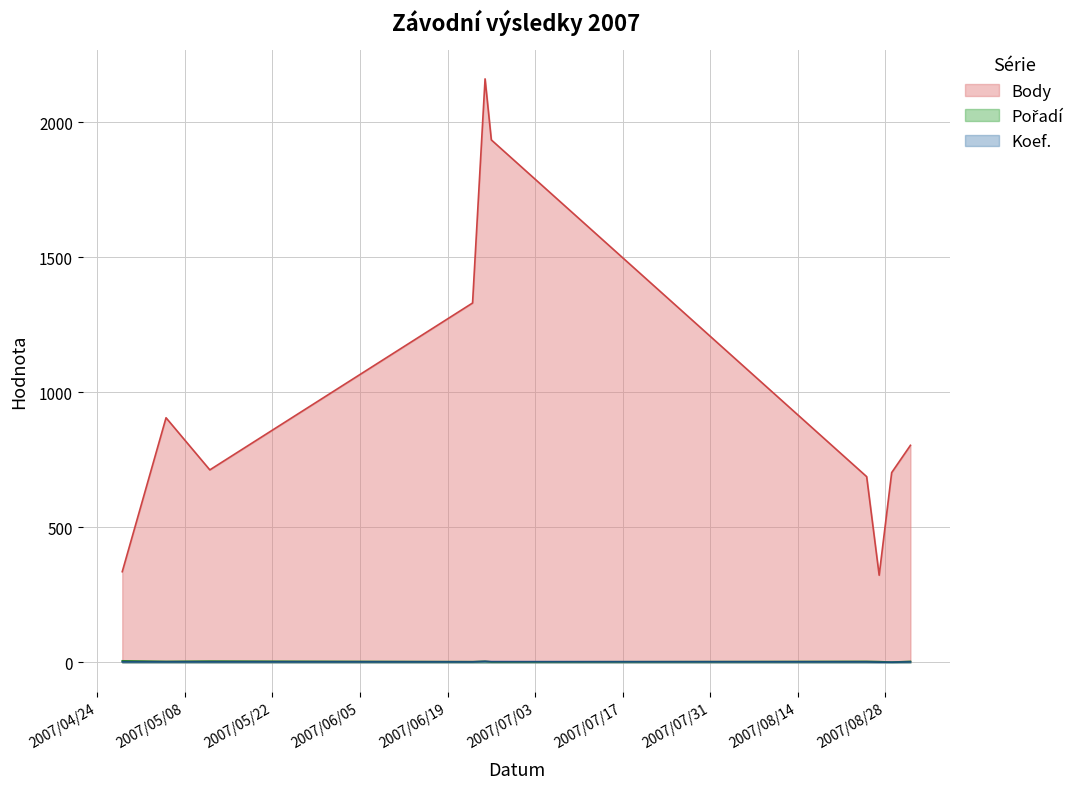

The Body series shows 224 at 2007-08-29. True or false?

False